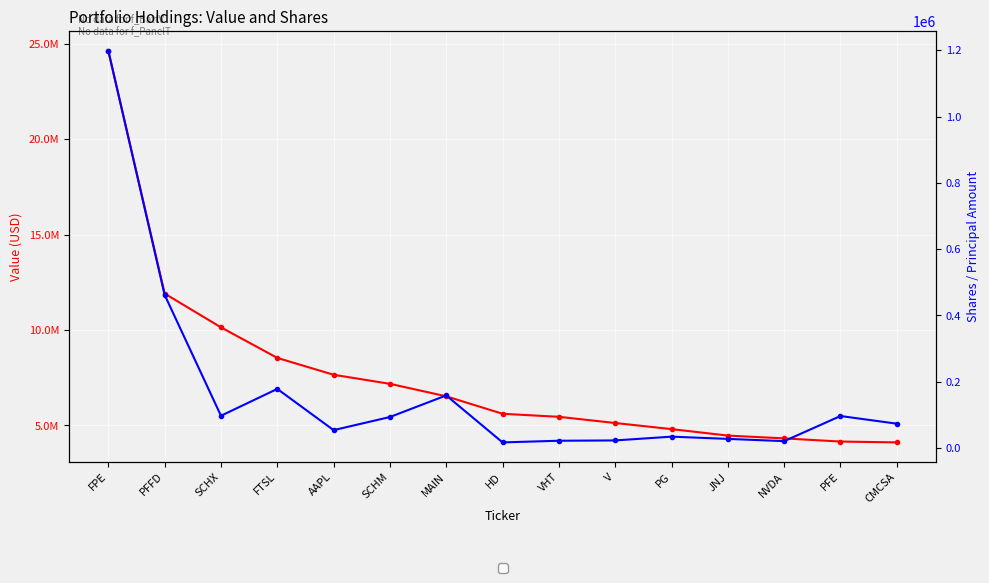

True or false: Value (USD) and Shares / Principal Amount cross at least once.

False